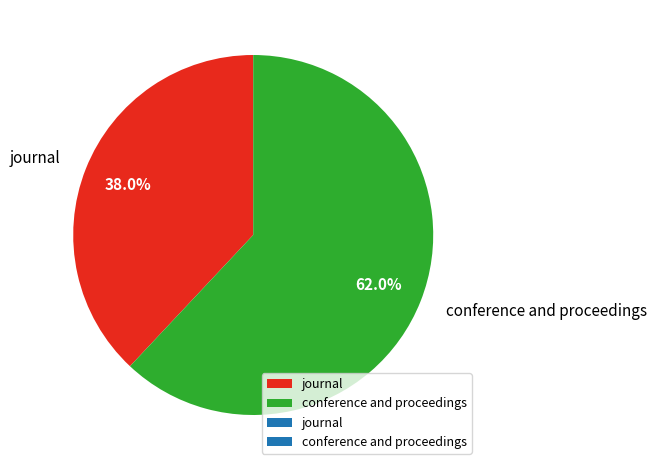

Which slice is the largest?

conference and proceedings